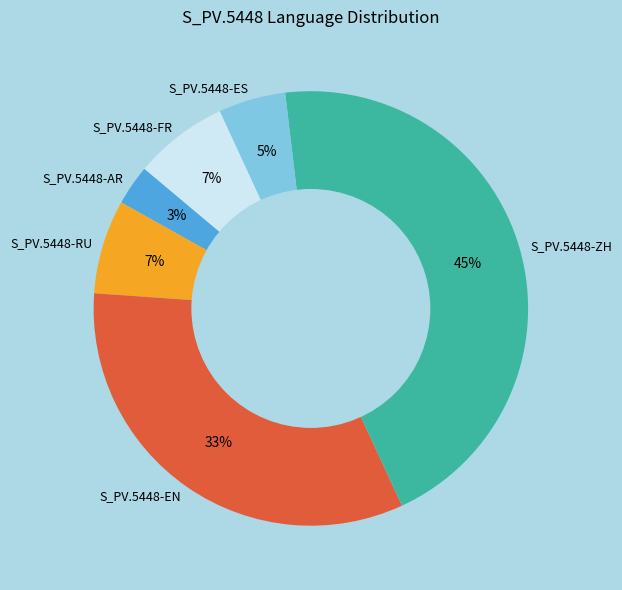

What is the largest slice in the pie chart?

S_PV.5448-ZH